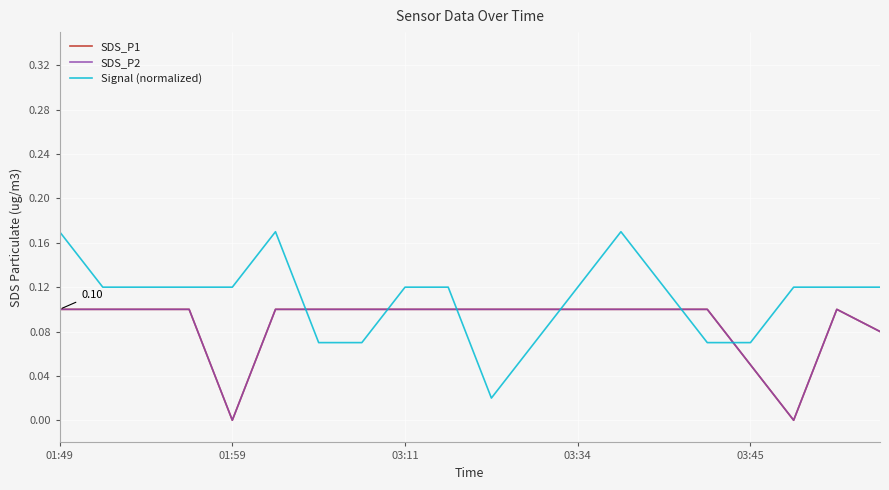

Is this an area chart (filled region under the line)?

No